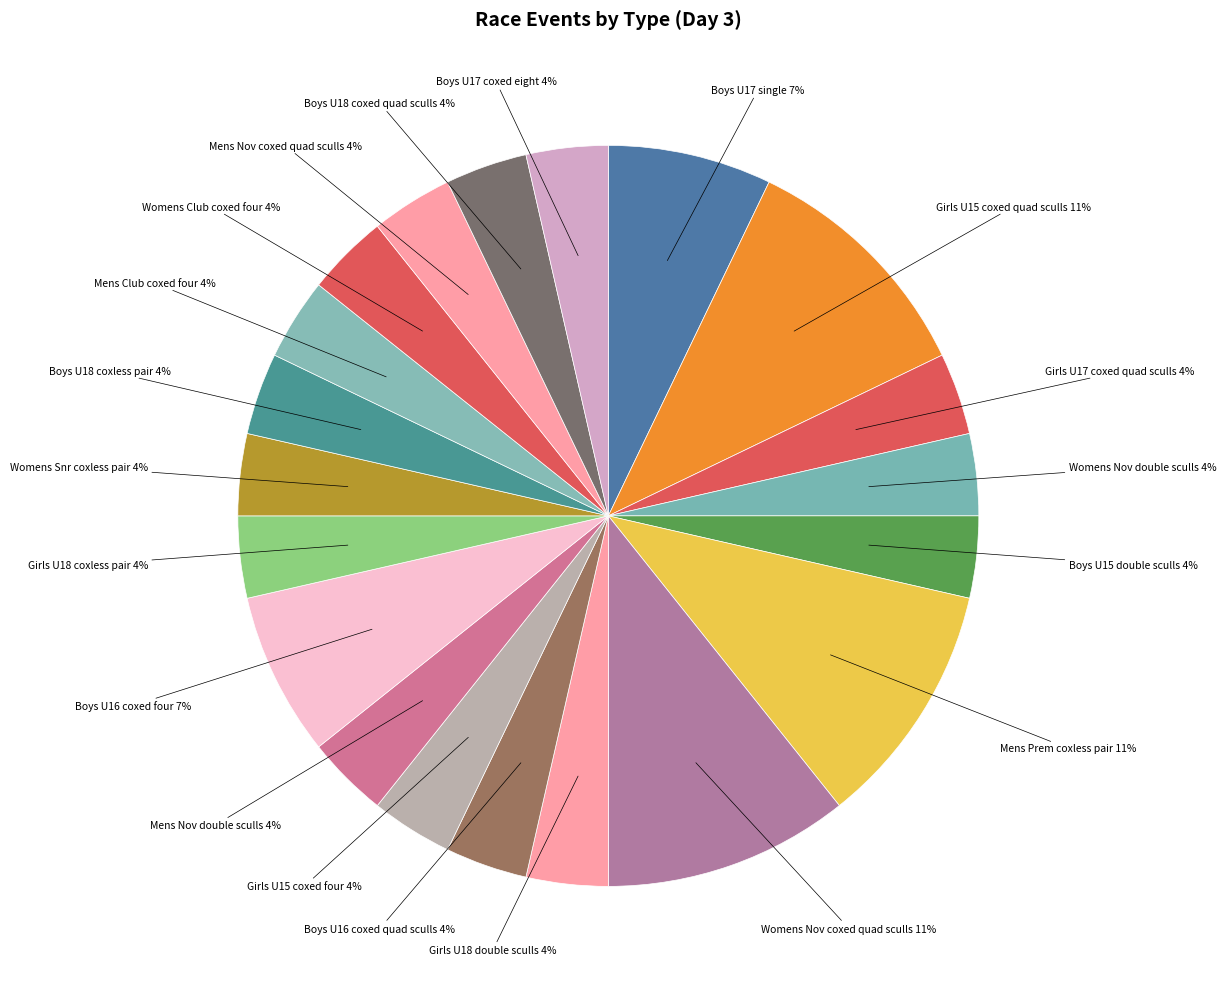

True or false: Boys U17 coxed eight accounts for 4% of the total.

True